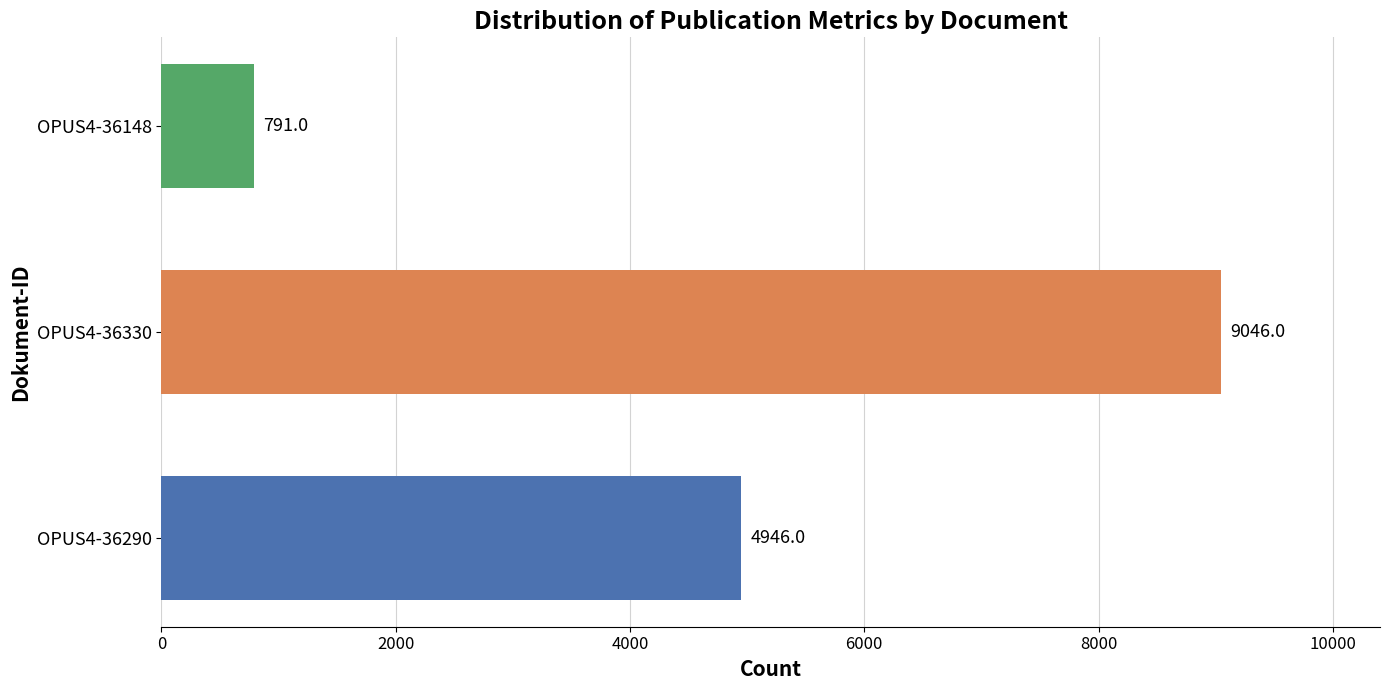

How many values are between 791 and 9046?

3